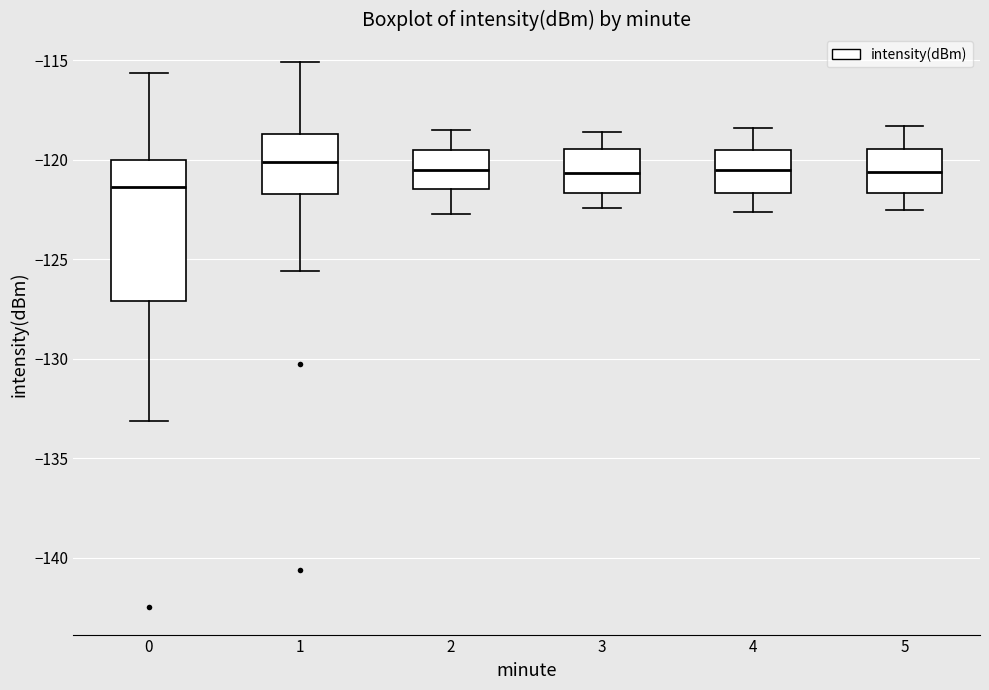

Reading left to right, read every box against the y-axis: the position of its median line, the range the box covers, and the ends of its whiskers. The values are not printed on the chart, so give them approximately, as read against the axis.

0: median -121.5, box -127.0 to -120.0, whiskers -133.0 to -115.5
1: median -120.0, box -121.5 to -118.5, whiskers -125.5 to -115.0
2: median -120.5, box -121.5 to -119.5, whiskers -122.5 to -118.5
3: median -120.5, box -121.5 to -119.5, whiskers -122.5 to -118.5
4: median -120.5, box -121.5 to -119.5, whiskers -122.5 to -118.5
5: median -120.5, box -121.5 to -119.5, whiskers -122.5 to -118.5